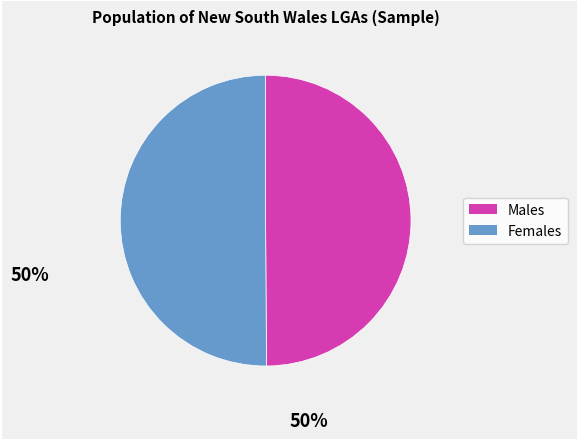

Is it true that Males is 43% of the pie?

False